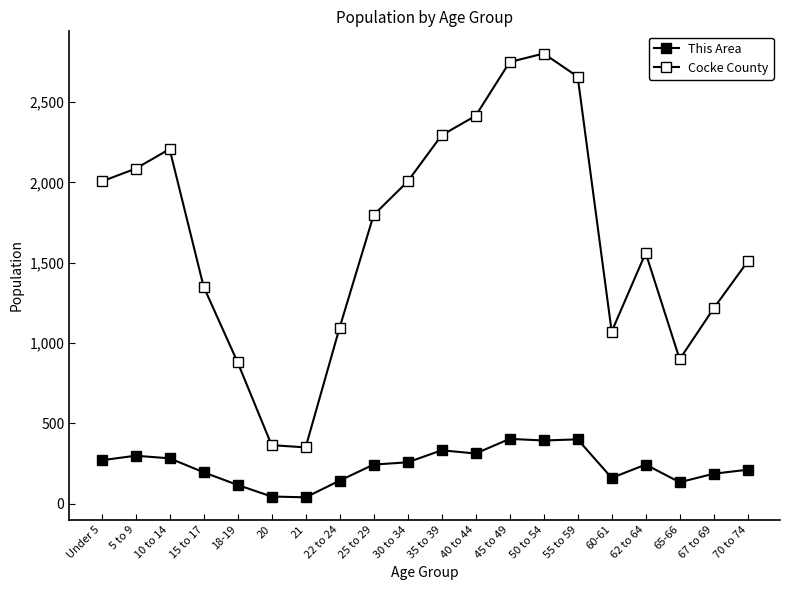

How many values in the This Area series are below 243?

9